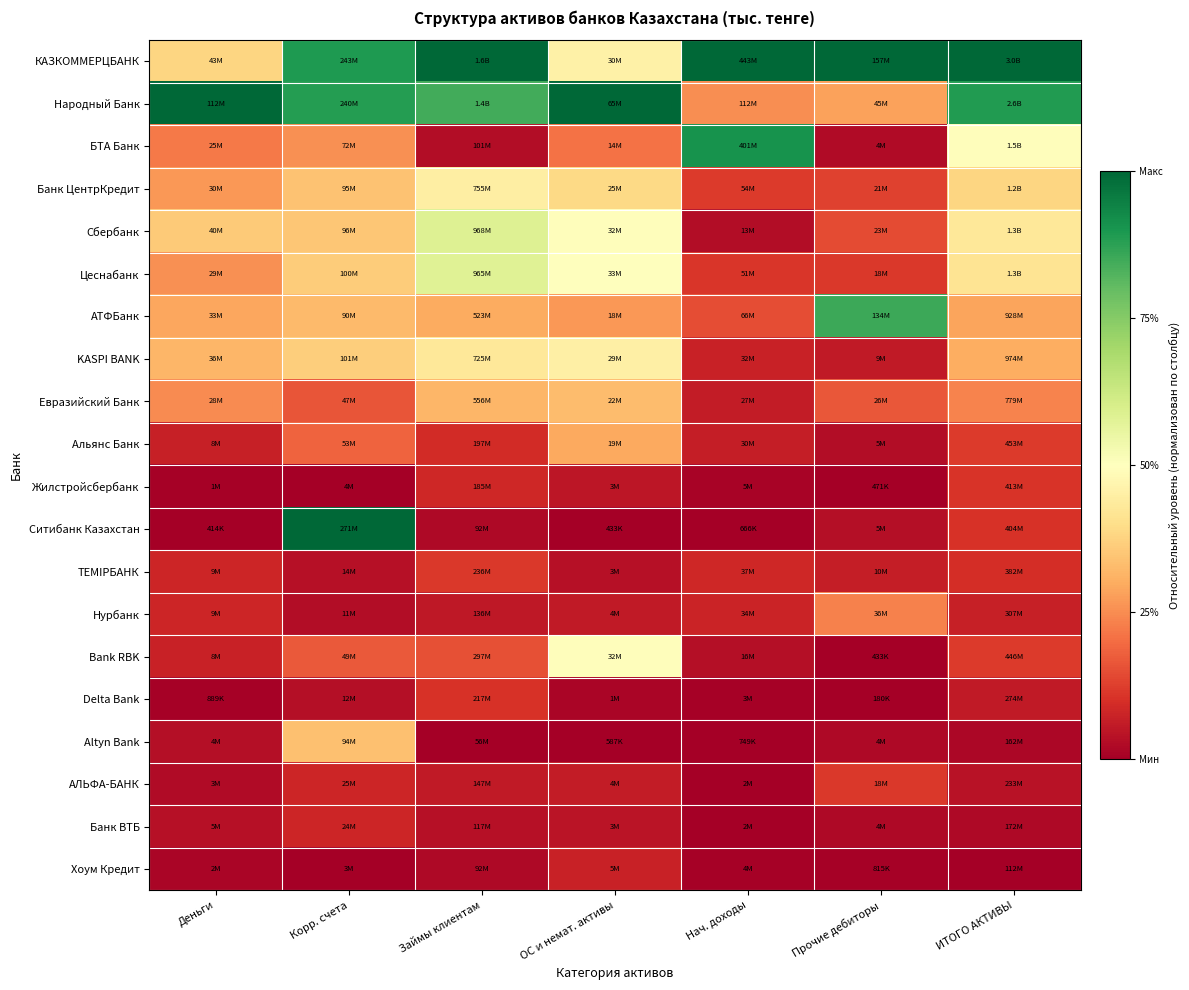

At how many categories does at least one series exceed 0?

7